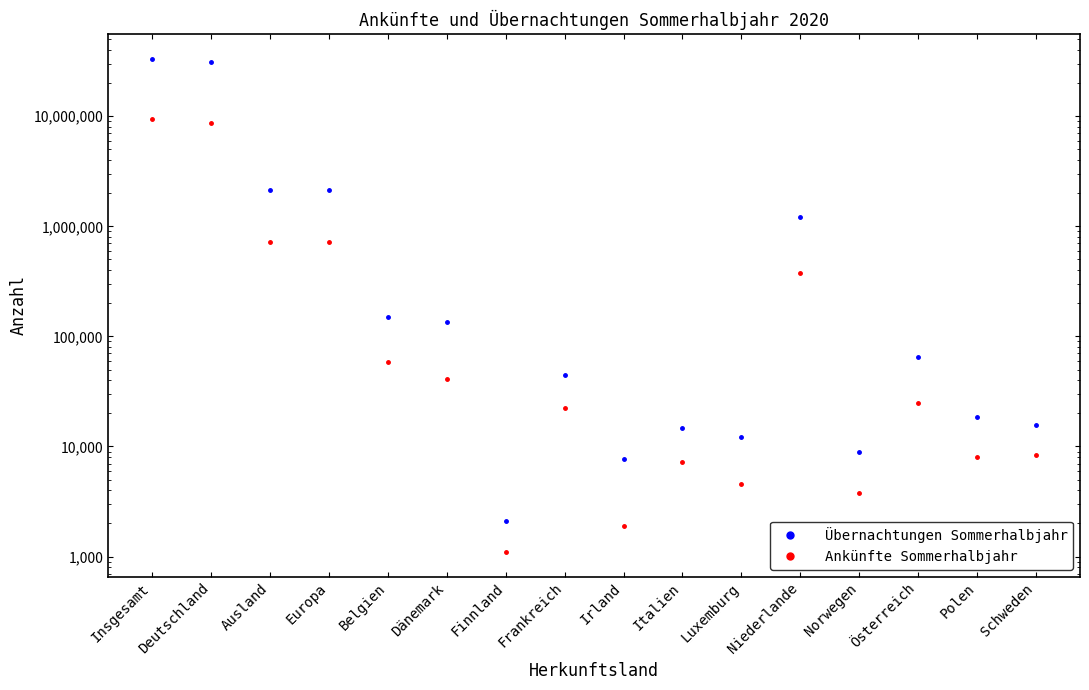

At which label does Übernachtungen Sommerhalbjahr first exceed 64458?

Insgesamt